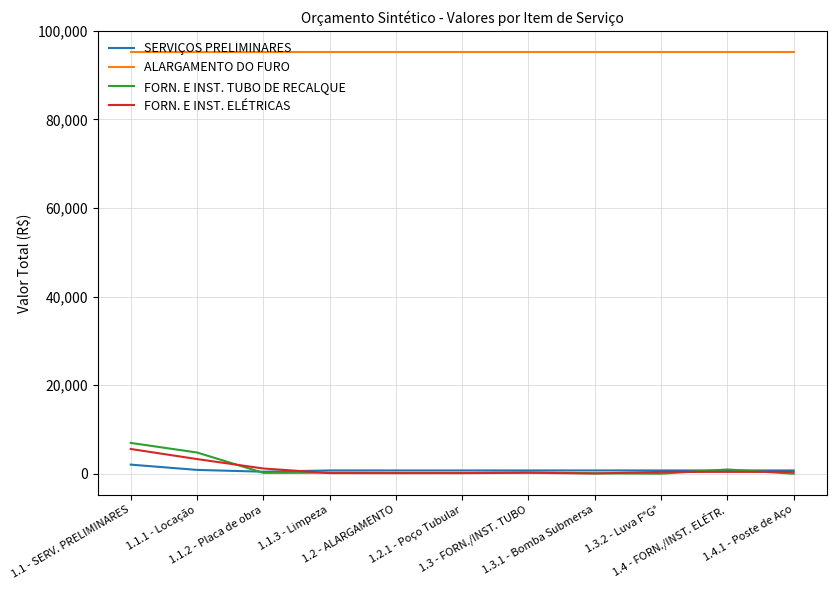

True or false: FORN. E INST. TUBO DE RECALQUE and ALARGAMENTO DO FURO cross at least once.

False